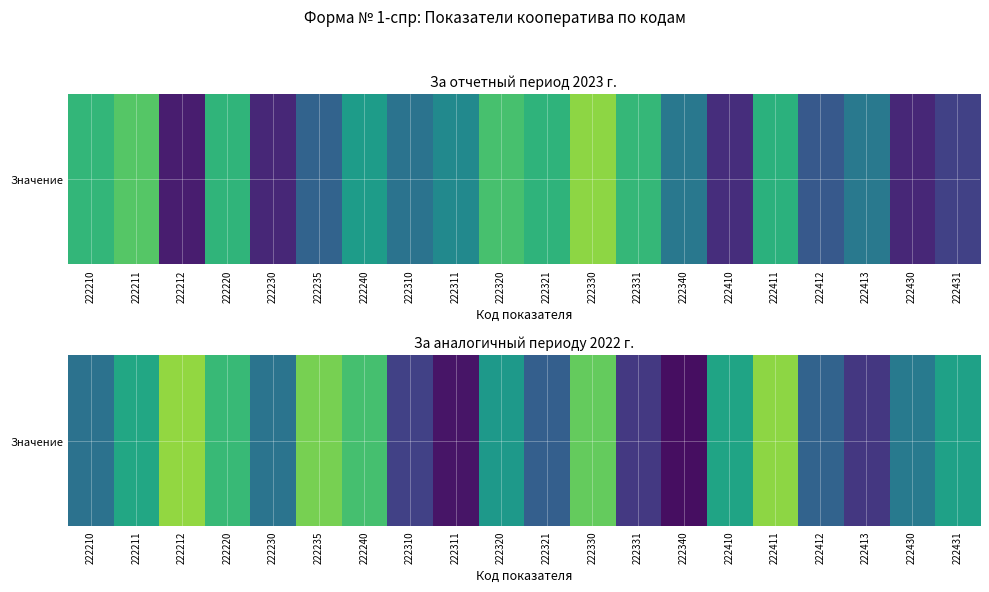

True or false: the data shows 0.1 at 222430.

False